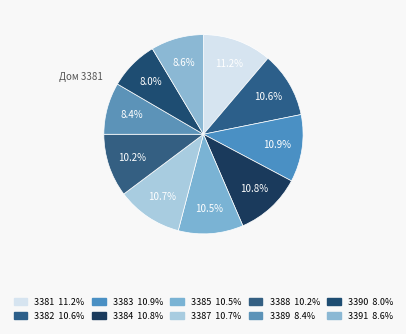

How many segments does this pie chart have?

10